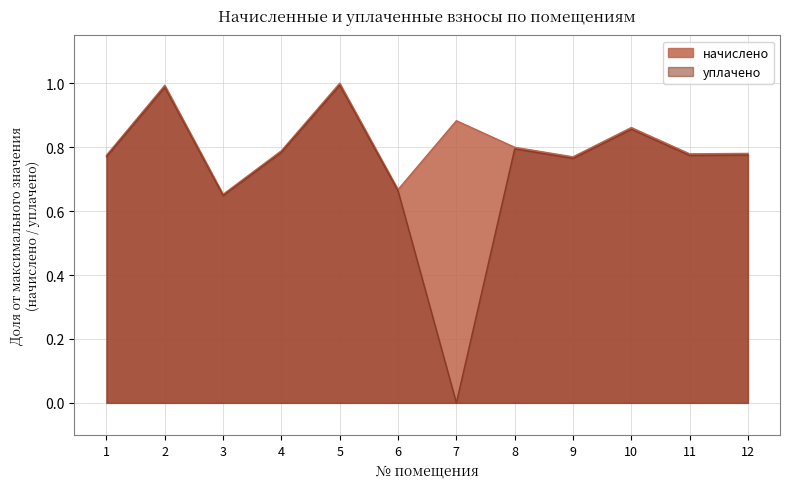

Which category has the highest value in the уплачено series?

5